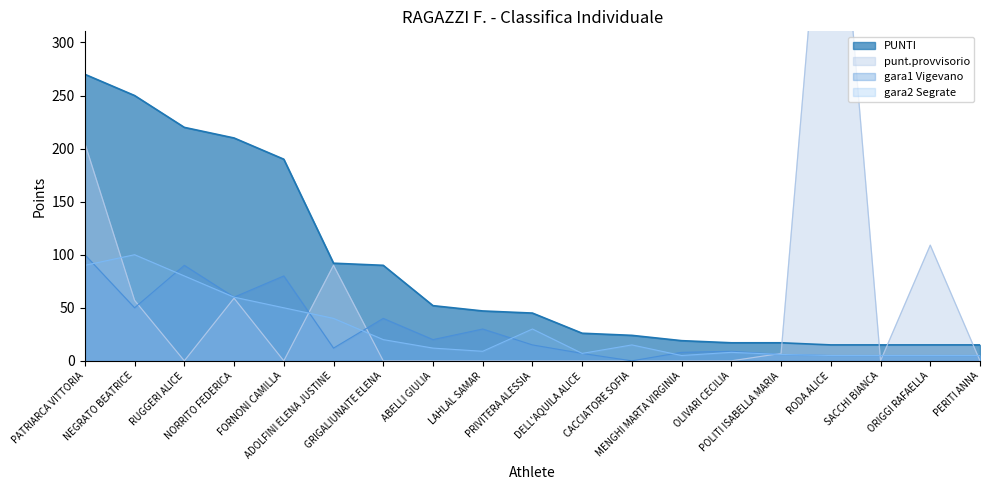

Which label corresponds to the smallest value in the chart?

RUGGERI ALICE